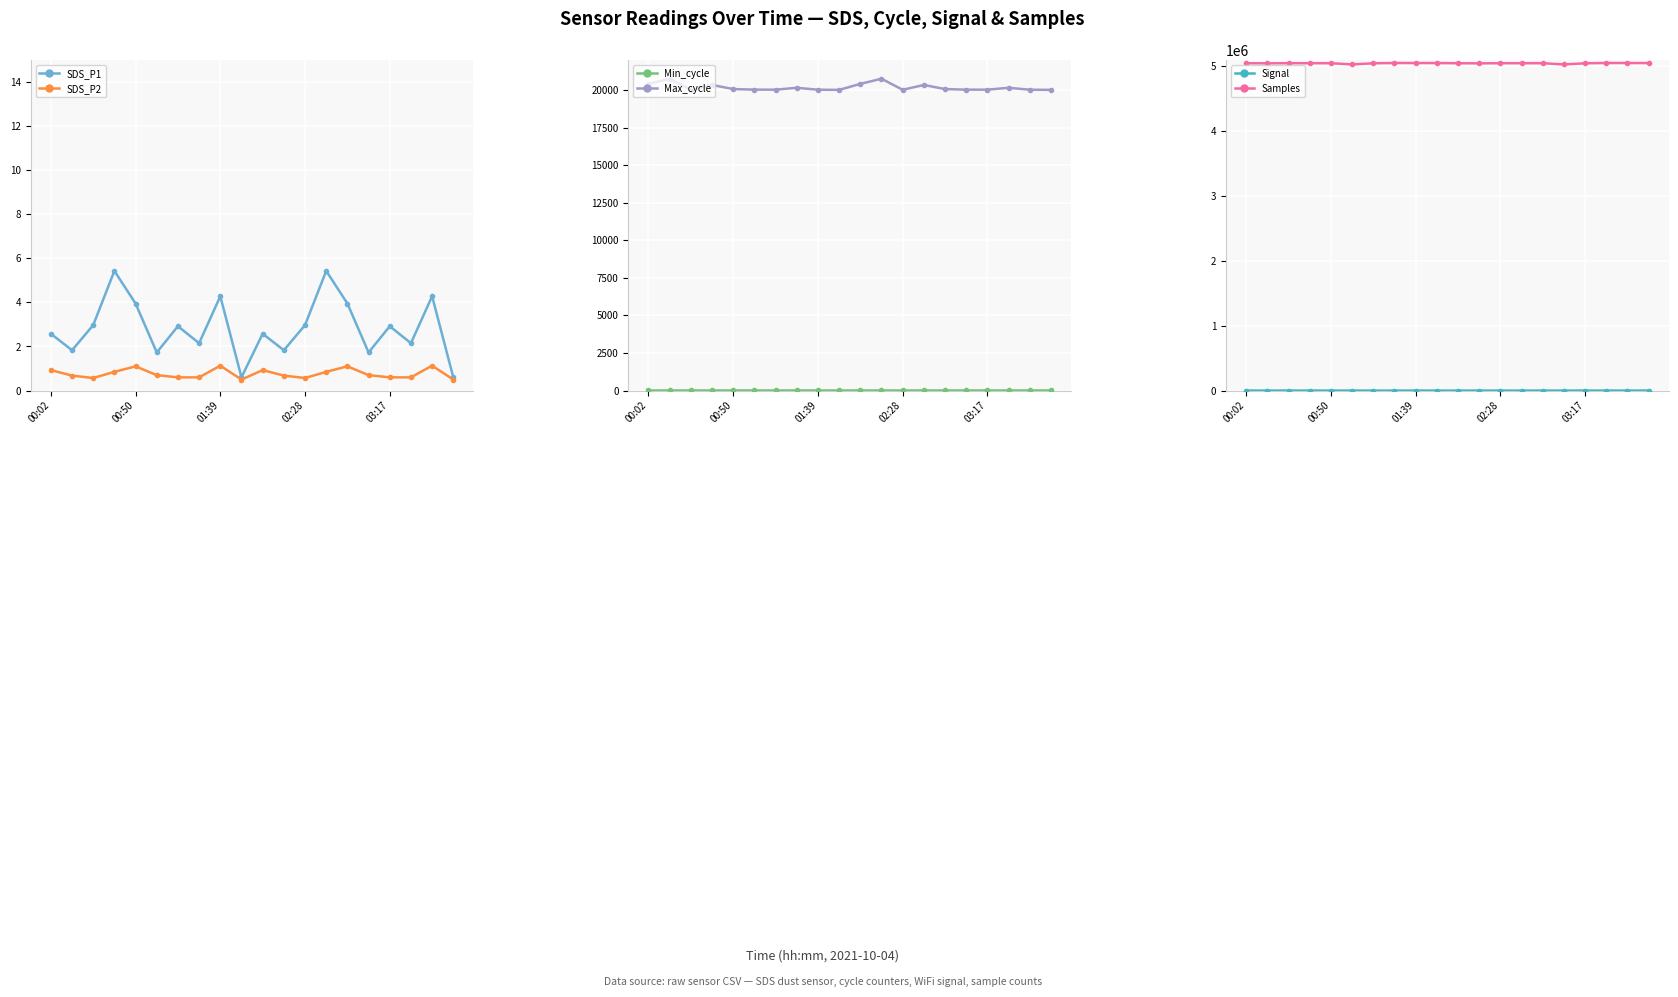

The value of SDS_P1 at 03:17 is 2.9. True or false?

True